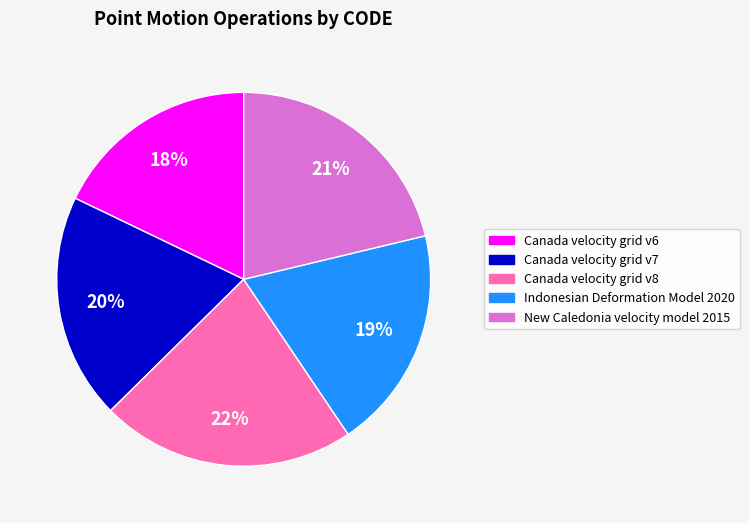

What percentage is the Indonesian Deformation Model 2020 slice, to the nearest percent?

19%